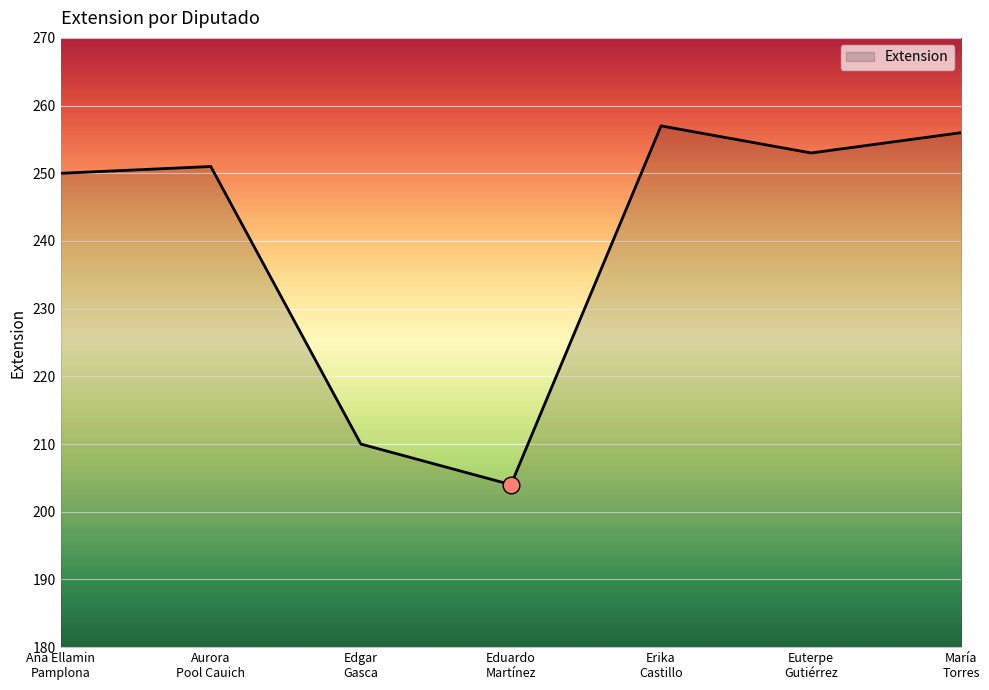

Which label corresponds to the smallest value in the chart?

Eduardo
Martínez